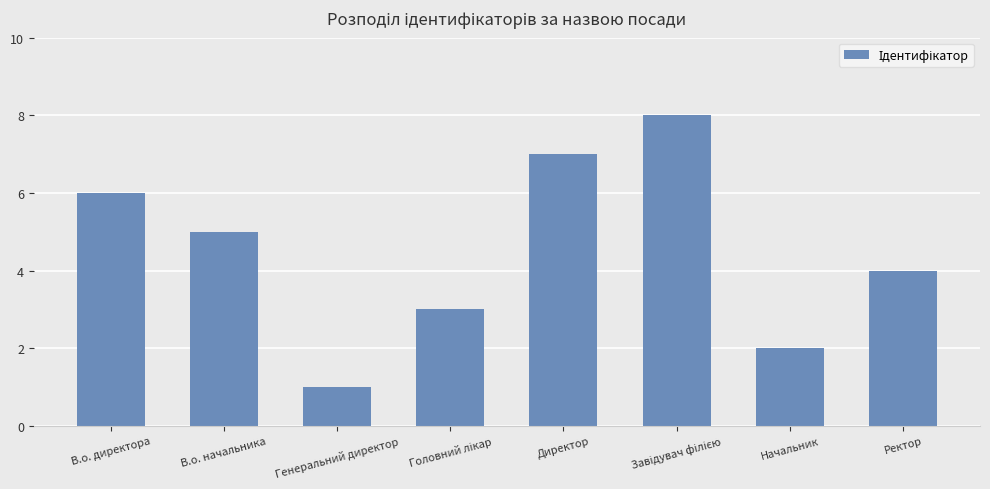

At which category does the chart reach its minimum across all series?

Генеральний директор